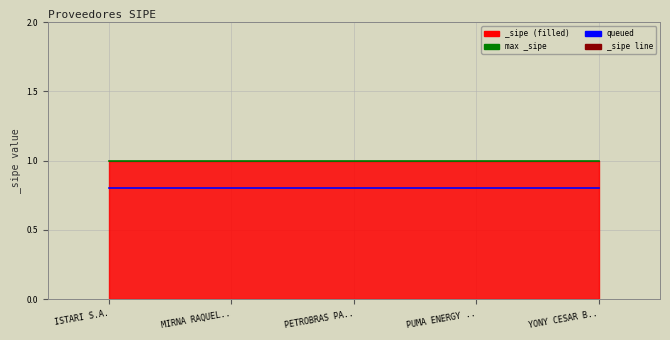

At how many categories does at least one series exceed 0?

5